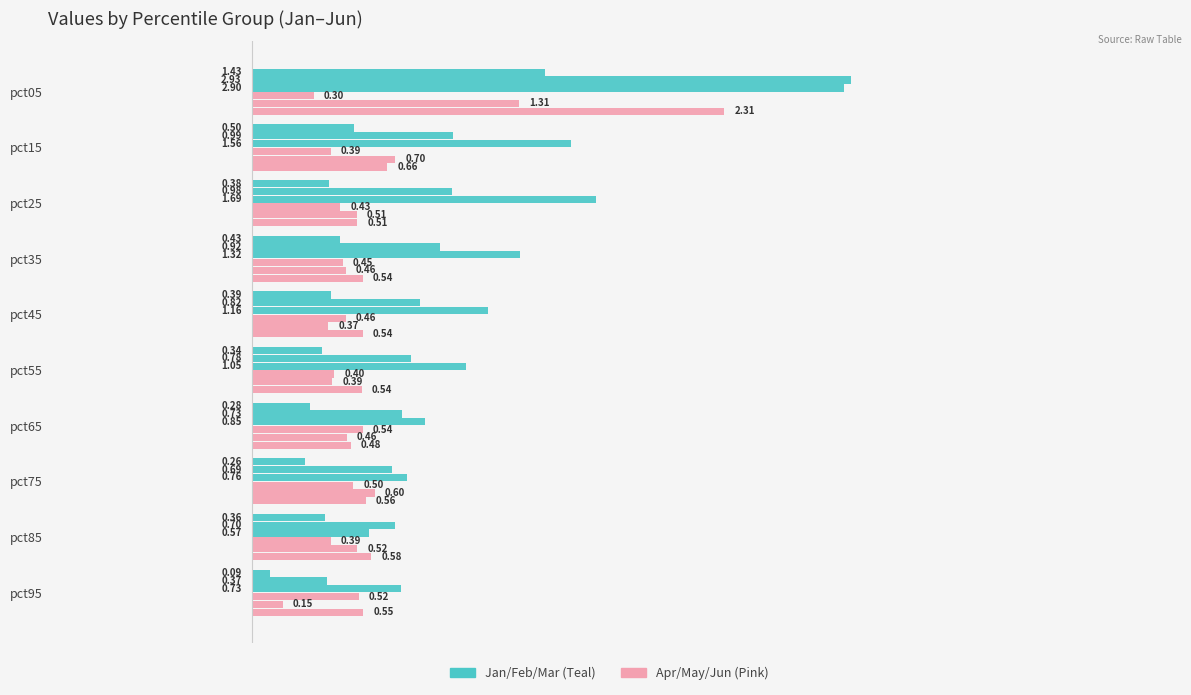

The Feb series shows 0.1 at pct95. True or false?

False